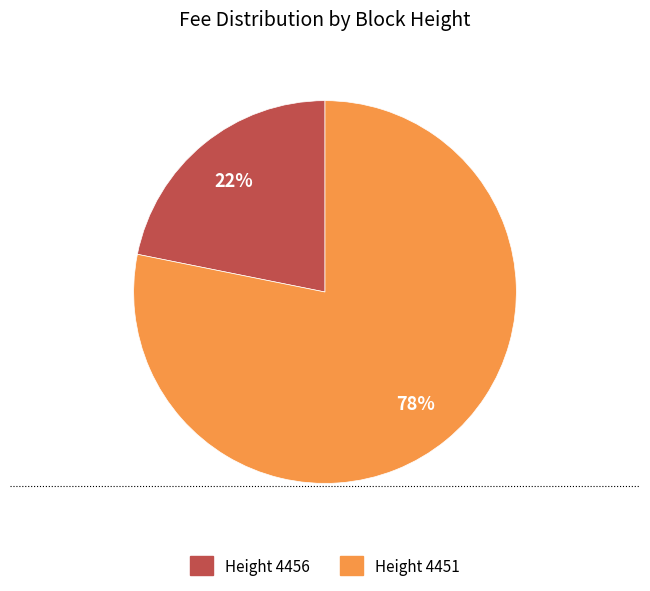

To the nearest percent, what is the average slice percentage?

50%